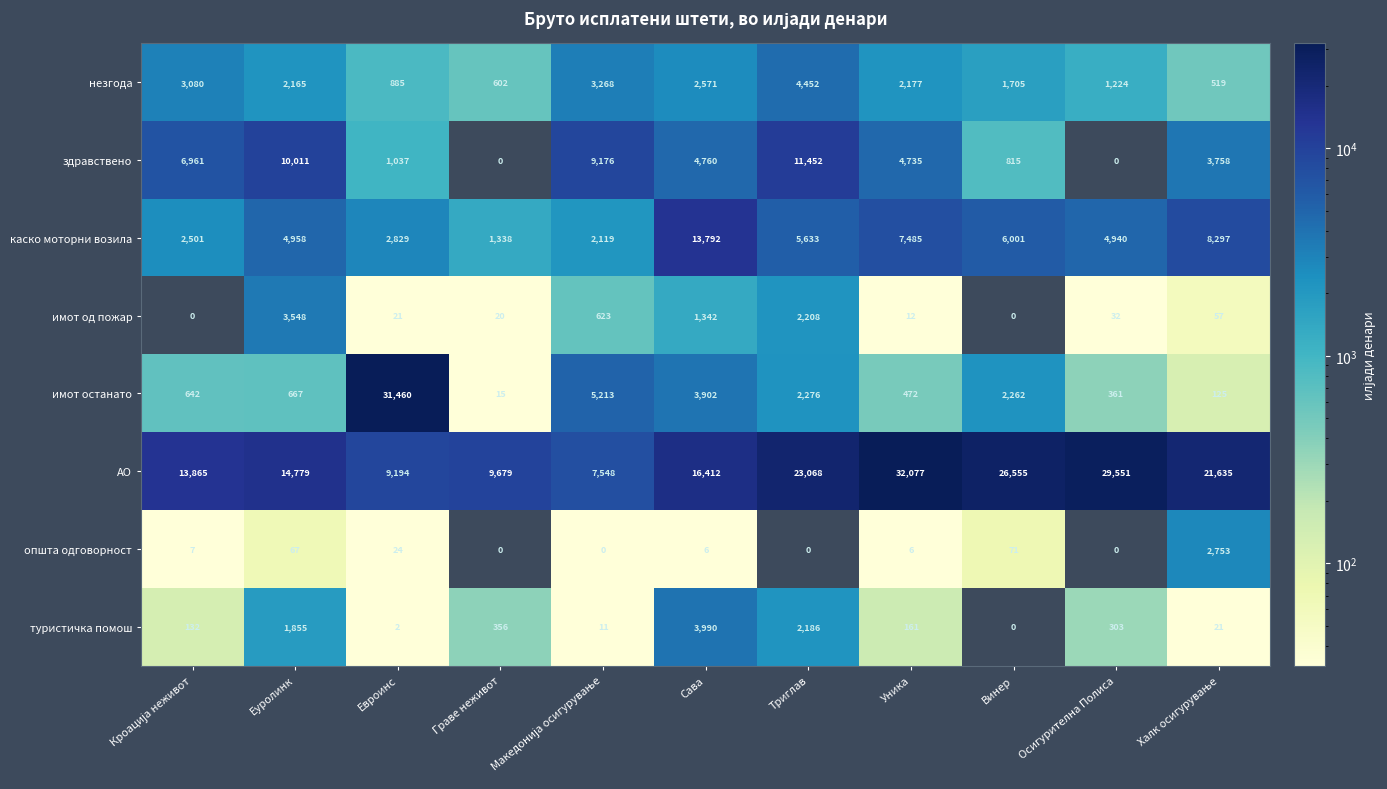

Which series has the largest range (max minus min)?

имот останато